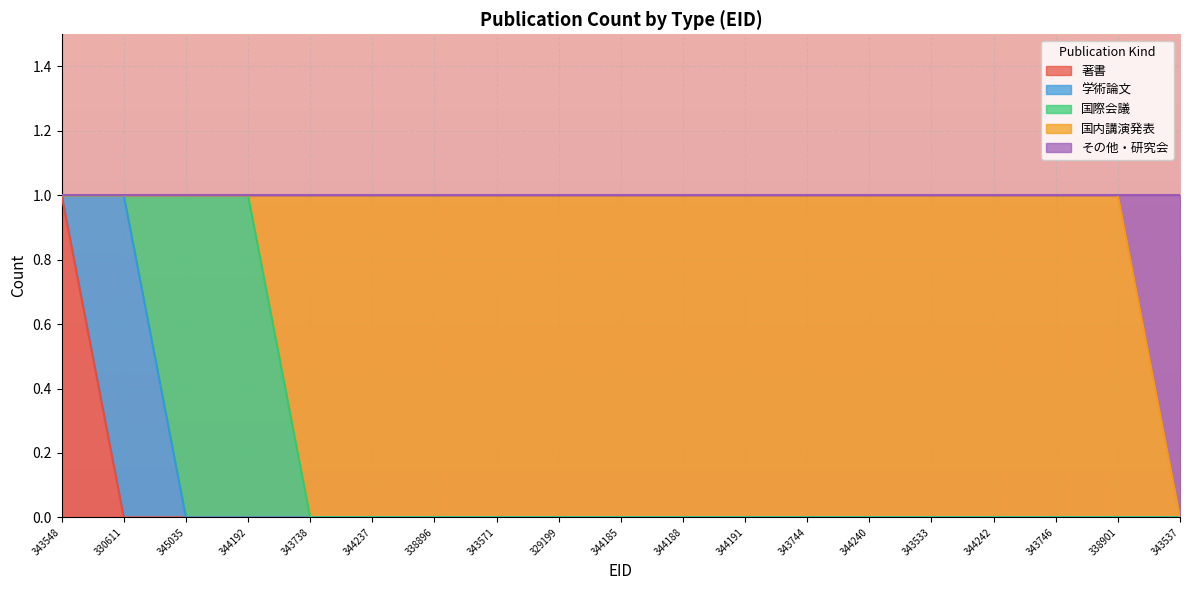

Reading left to right, what are all the values shown in this chart?

著書: 343548=1	330611=0	345035=0	344192=0	343738=0	344237=0	338896=0	343571=0	329199=0	344185=0	344188=0	344191=0	343744=0	344240=0	343533=0	344242=0	343746=0	338901=0	343537=0
学術論文: 343548=0	330611=1	345035=0	344192=0	343738=0	344237=0	338896=0	343571=0	329199=0	344185=0	344188=0	344191=0	343744=0	344240=0	343533=0	344242=0	343746=0	338901=0	343537=0
国際会議: 343548=0	330611=0	345035=1	344192=1	343738=0	344237=0	338896=0	343571=0	329199=0	344185=0	344188=0	344191=0	343744=0	344240=0	343533=0	344242=0	343746=0	338901=0	343537=0
国内講演発表: 343548=0	330611=0	345035=0	344192=0	343738=1	344237=1	338896=1	343571=1	329199=1	344185=1	344188=1	344191=1	343744=1	344240=1	343533=1	344242=1	343746=1	338901=1	343537=0
その他・研究会: 343548=0	330611=0	345035=0	344192=0	343738=0	344237=0	338896=0	343571=0	329199=0	344185=0	344188=0	344191=0	343744=0	344240=0	343533=0	344242=0	343746=0	338901=0	343537=1